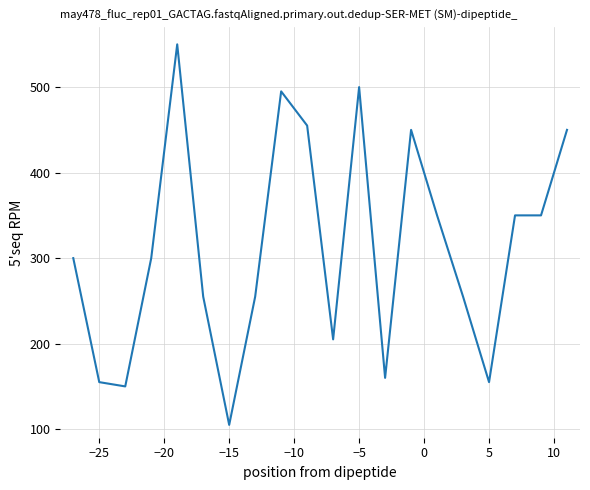

What is the smallest value displayed?

105